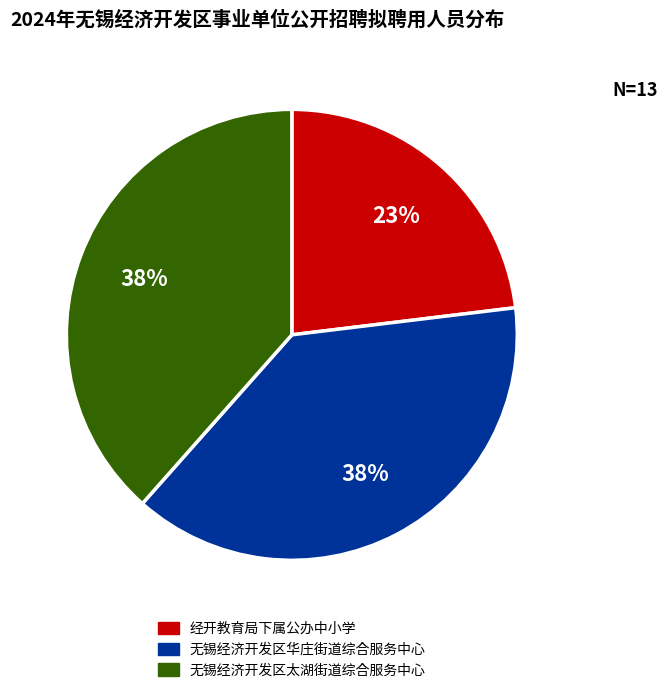

What percentage is the 无锡经济开发区华庄街道综合服务中心 slice, to the nearest percent?

38%